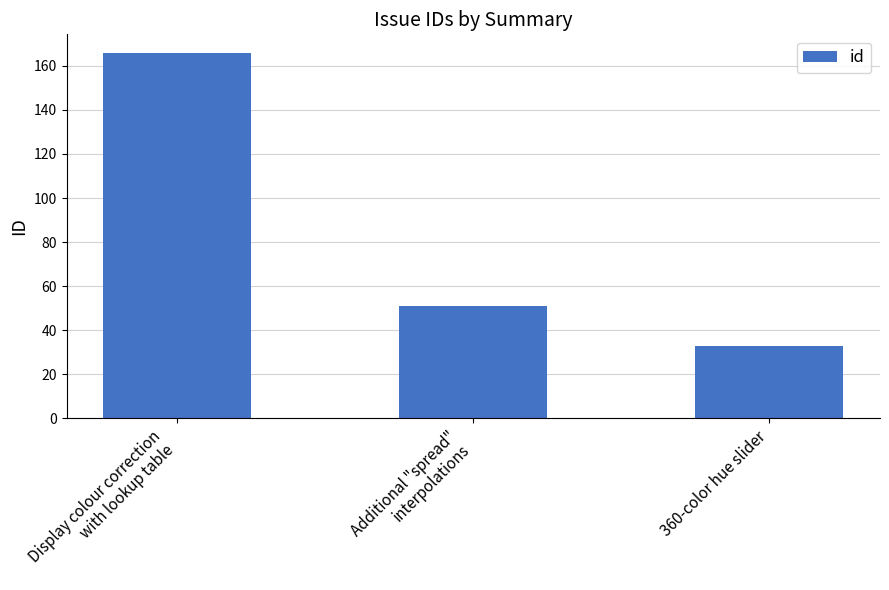

Reading right to left, extract all data points from this chart.

360-color hue slider=33	Additional "spread"
interpolations=51	Display colour correction
with lookup table=166